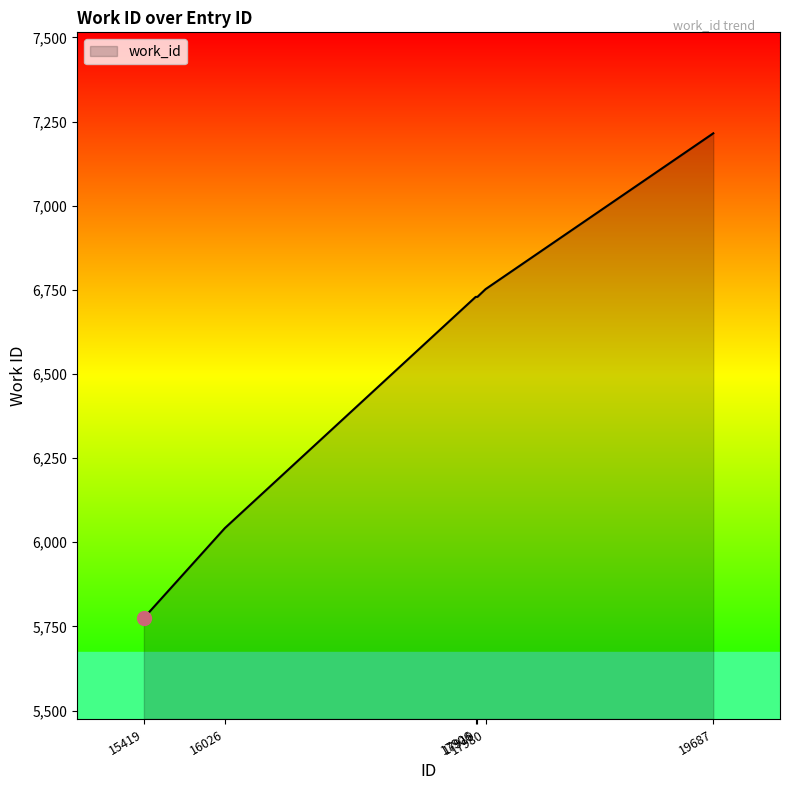

What is the change in value from 17906 to 17980?

+23